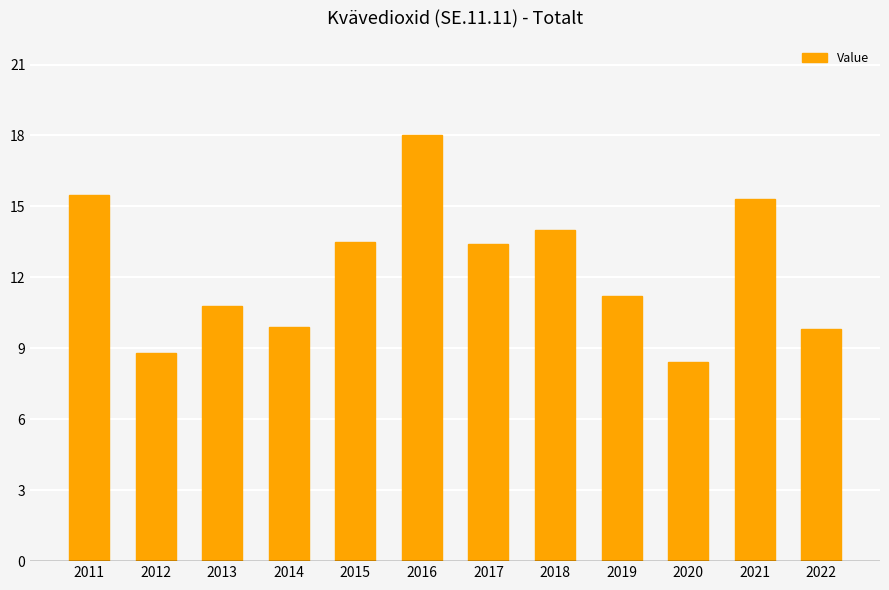

What is the change in value from 2015 to 2021?

+1.8